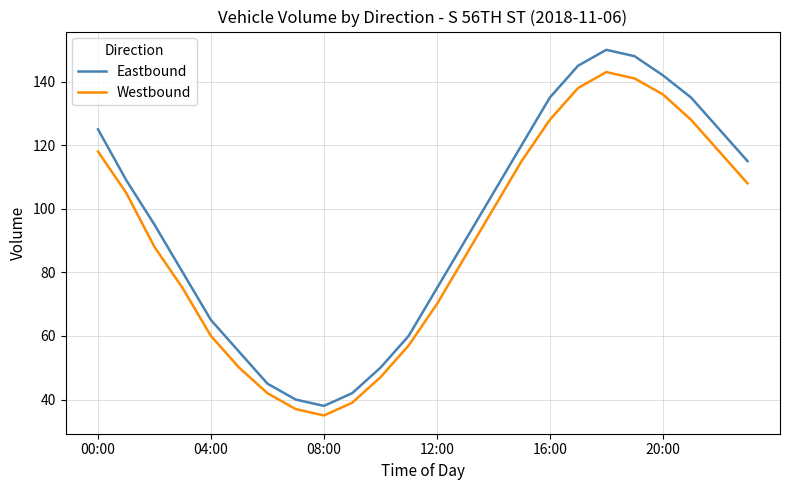

What is the sum of all Eastbound values?

2289